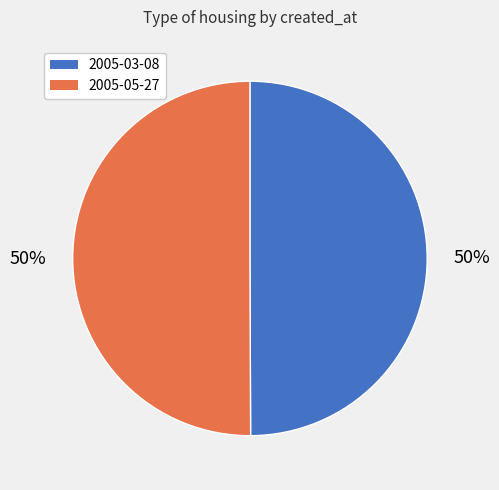

To the nearest percent, what percentage of the pie is 2005-05-27?

50%